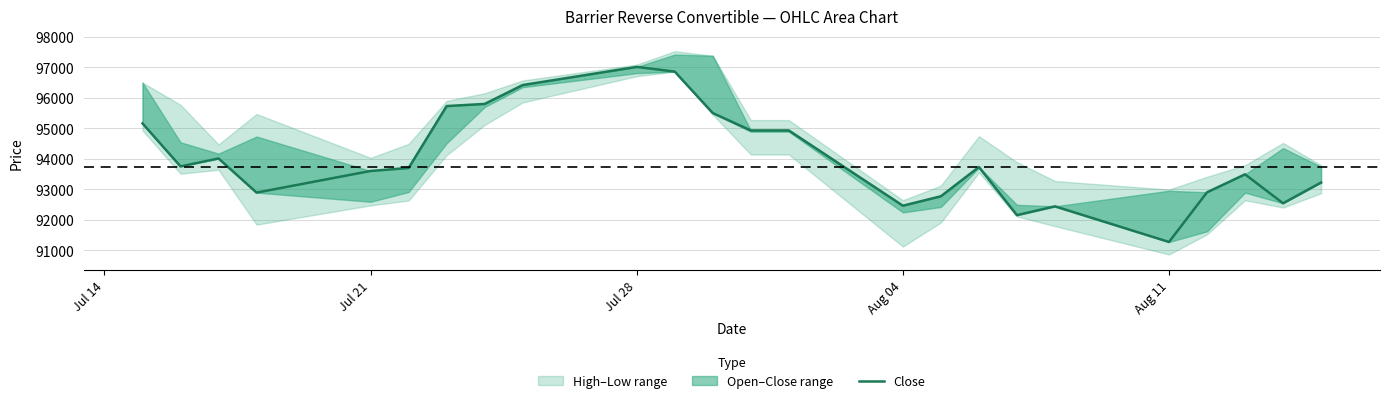

Does the chart have visible grid lines?

Yes